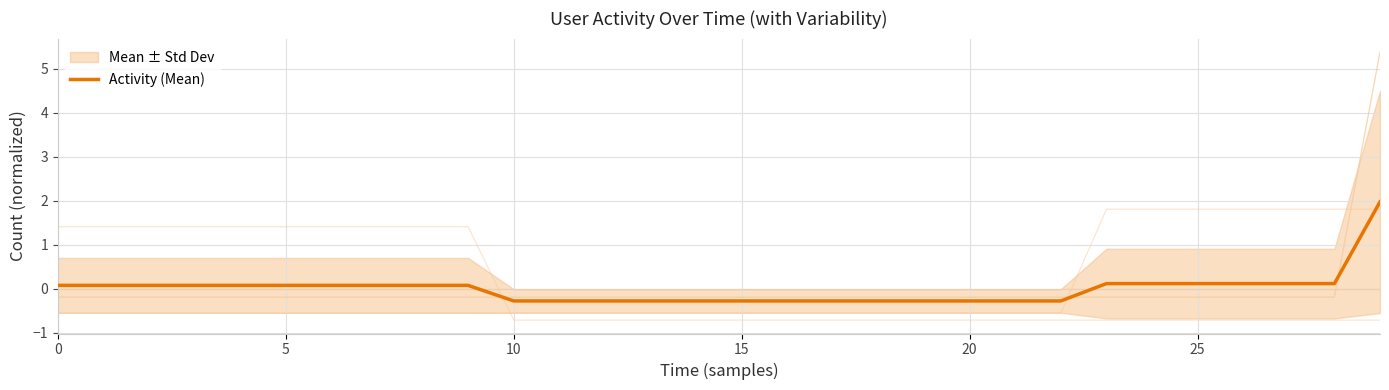

How many values are below 0?

13